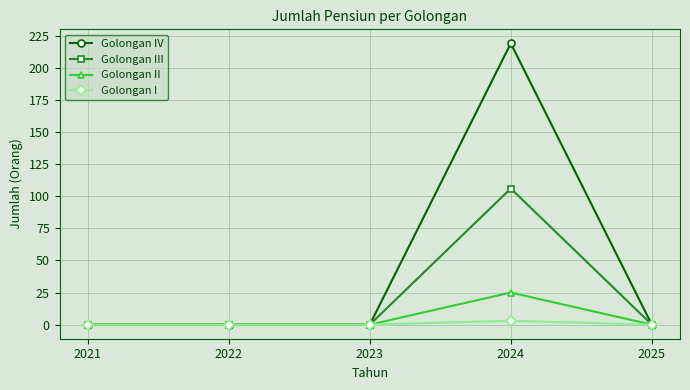

Is this an area chart (filled region under the line)?

No